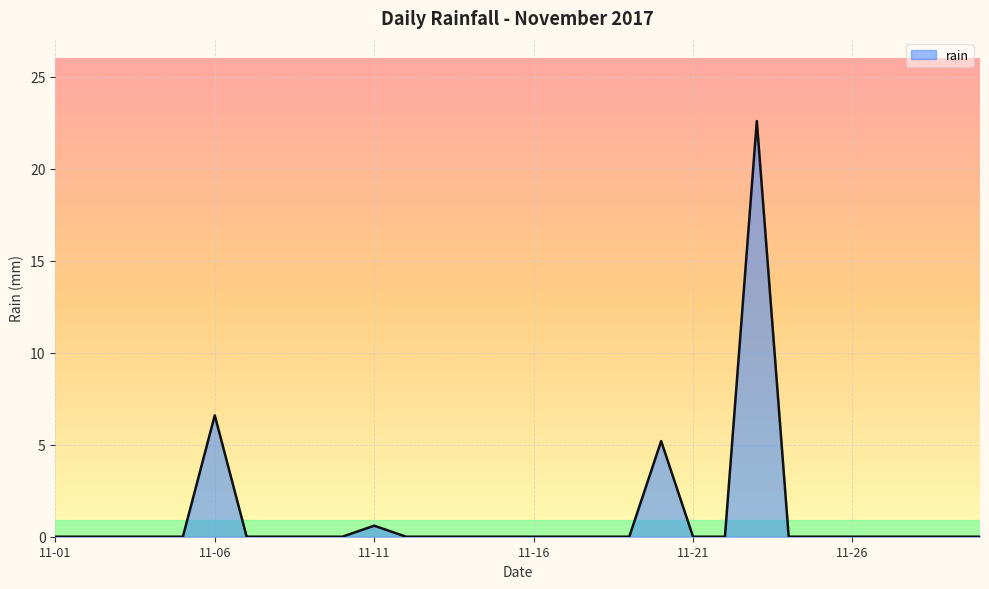

What is the difference between the maximum and minimum values?

22.6